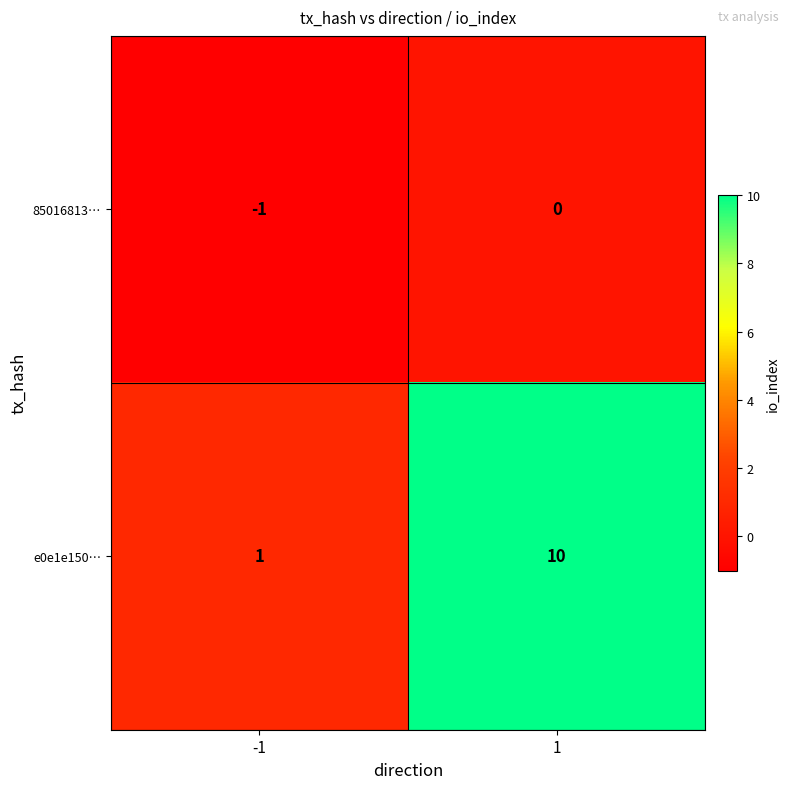

What is the difference between the e0e1e150… values at 1 and -1?

9